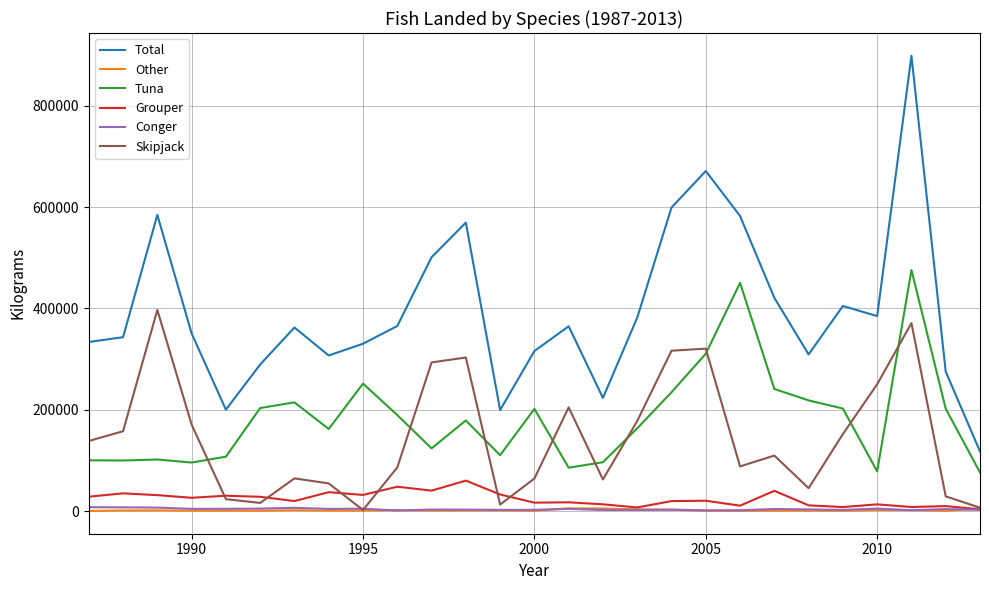

Which series has the largest range (max minus min)?

Total